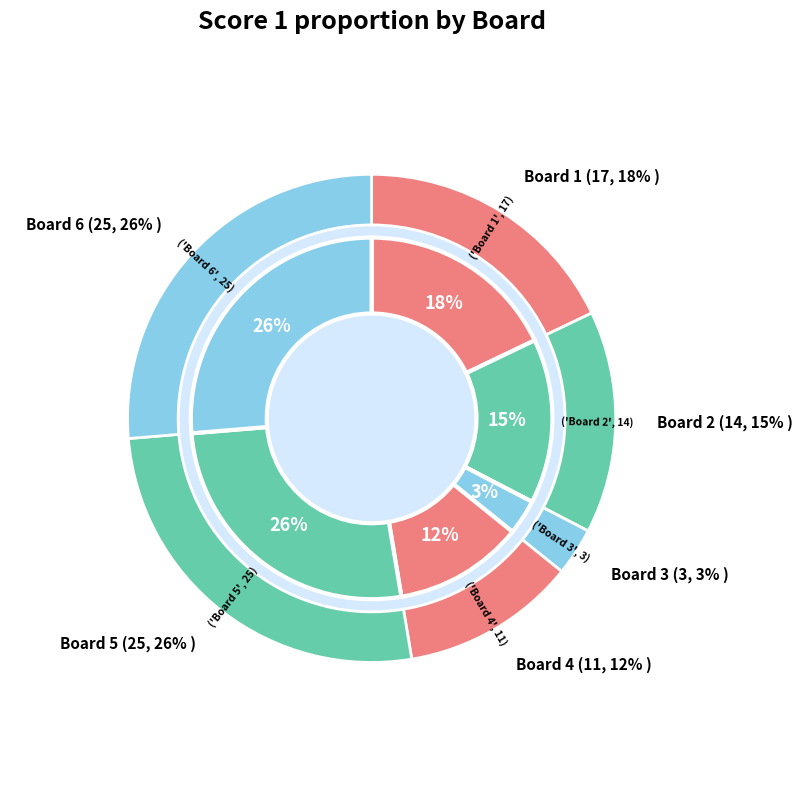

What is the total percentage of Board 6 and Board 5?

52.6%